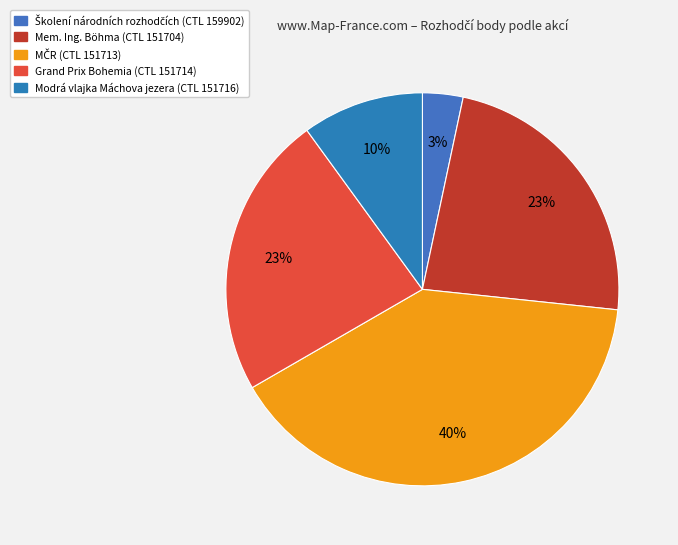

Count the number of slices in the pie.

5